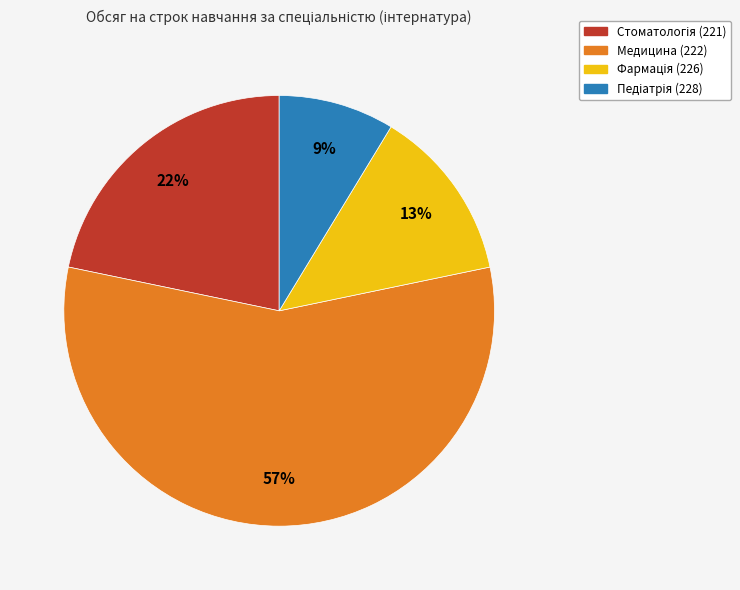

Does Медицина (222) represent more than half of the total?

Yes